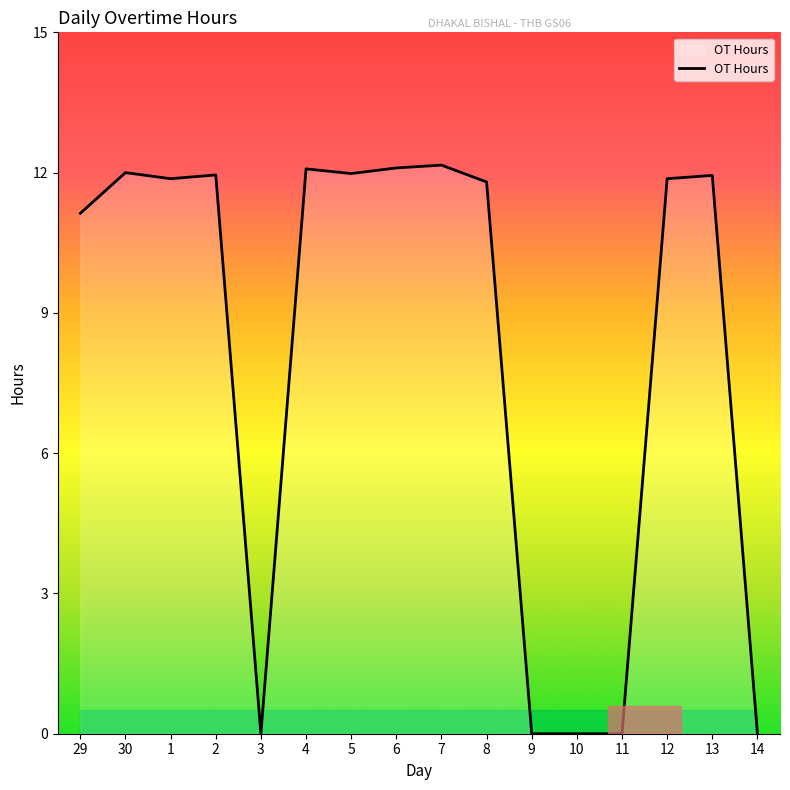

Where does the data first go above 11?

29